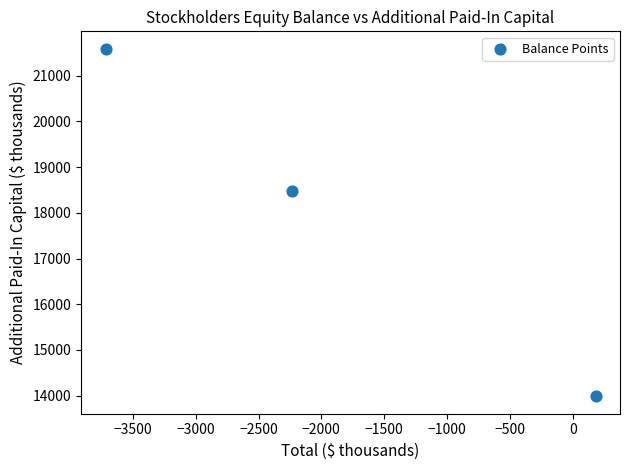

What Y value in the scatter plot is closest to 17786?

18482